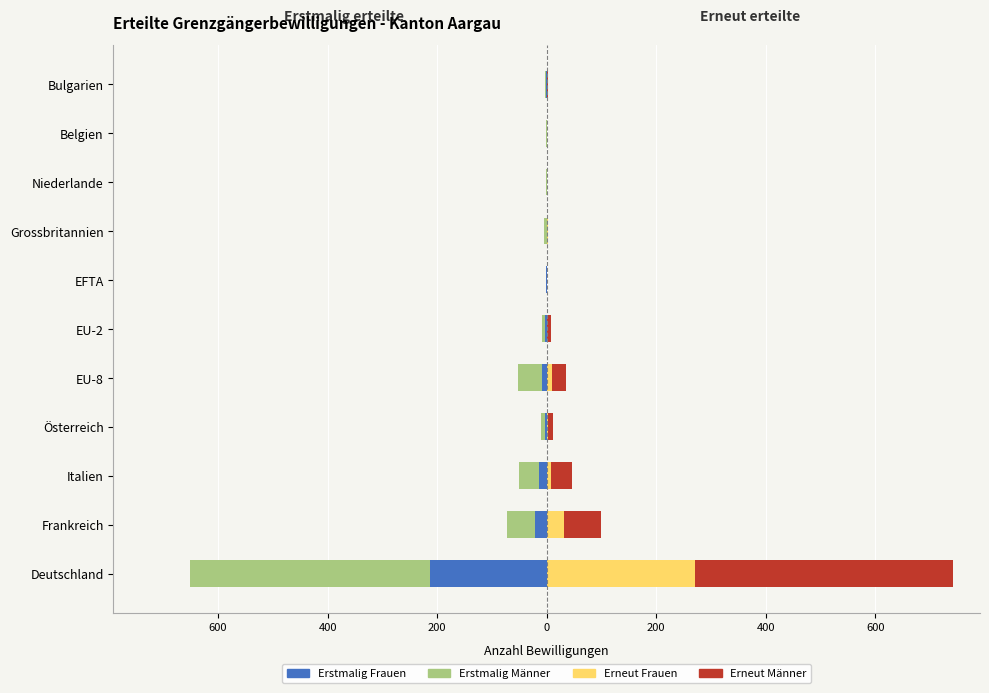

Which series changed the most between EU-8 and Bulgarien?

Erstmalig Männer